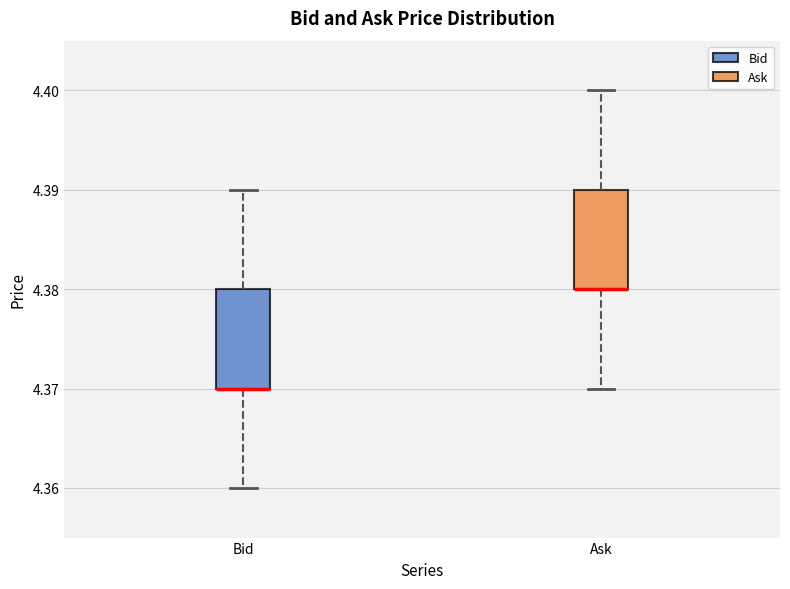

Reading left to right, transcribe this box plot: for each box, give where its median line is, the range the box spans, and where its two whiskers end, as read against the y-axis. The values are not printed on the chart, so give them approximately, as read against the axis.

Bid: median 4.37 (drawn on the box's lower edge), box 4.37 to 4.38, whiskers 4.36 to 4.39
Ask: median 4.38 (drawn on the box's lower edge), box 4.38 to 4.39, whiskers 4.37 to 4.40